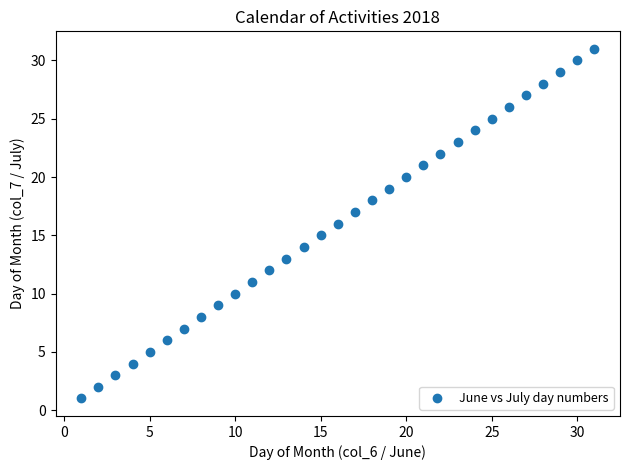

What is the range of Y values (max minus min)?

30